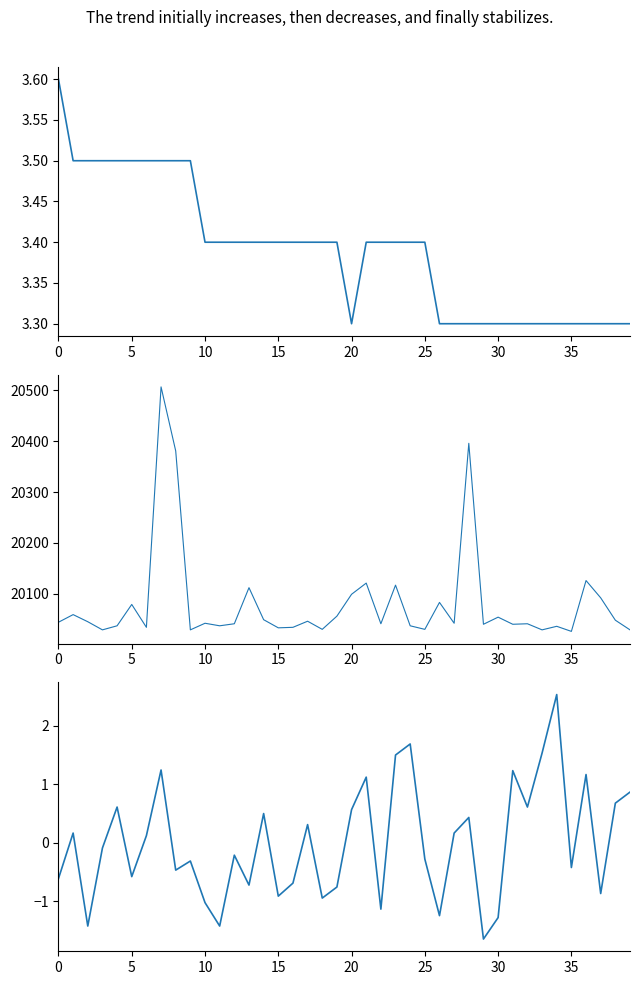

What value does the SDS_P1 - SDS_P2 (norm) series have at 36?

1.2